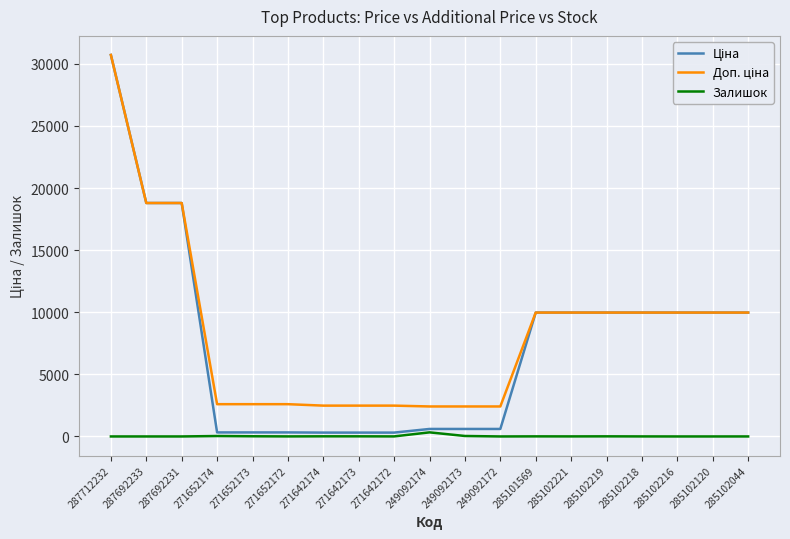

At how many categories does at least one series exceed 10300?

3